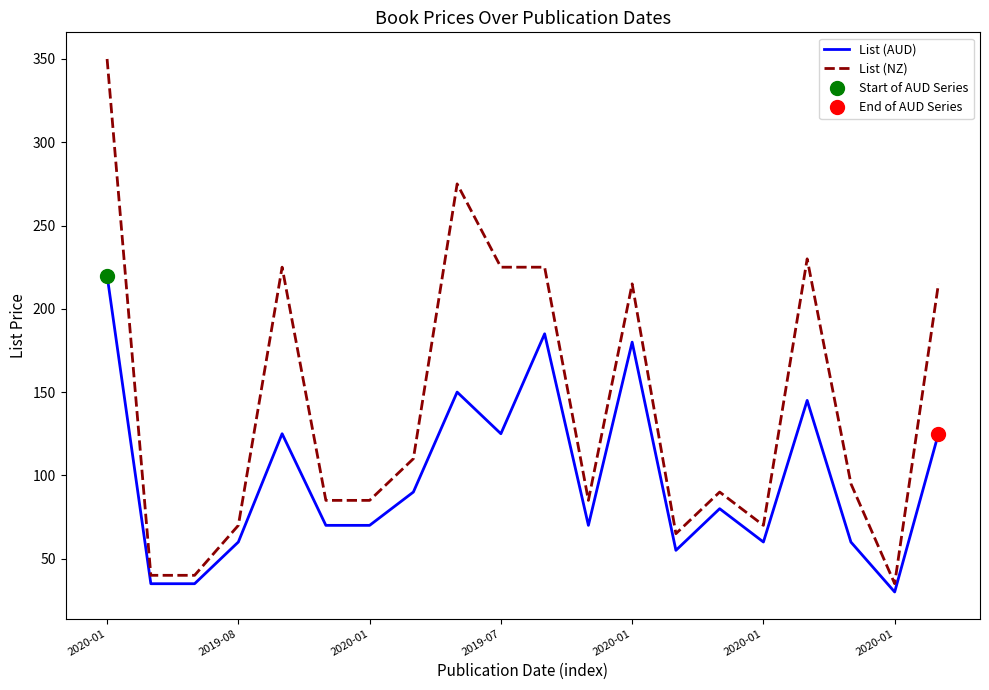

True or false: List (AUD) has more than 0 points higher than both neighbors.

True